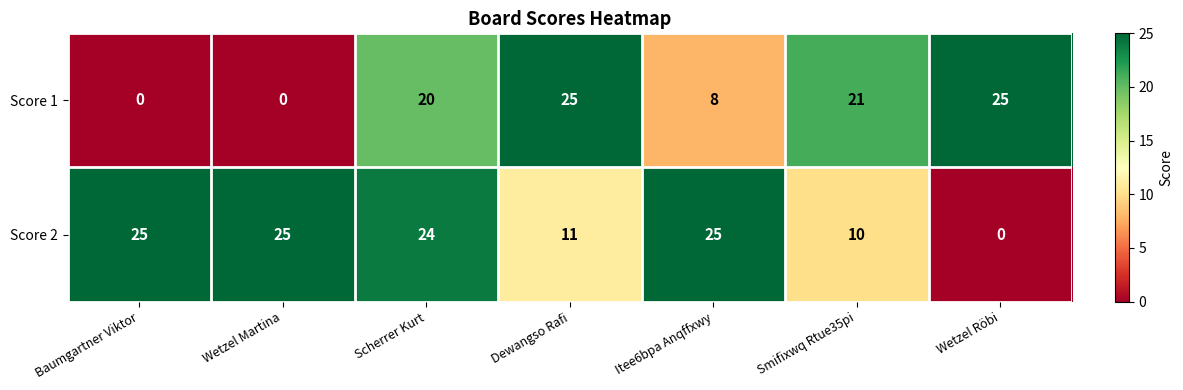

What is the total value across all series at Scherrer Kurt?

44